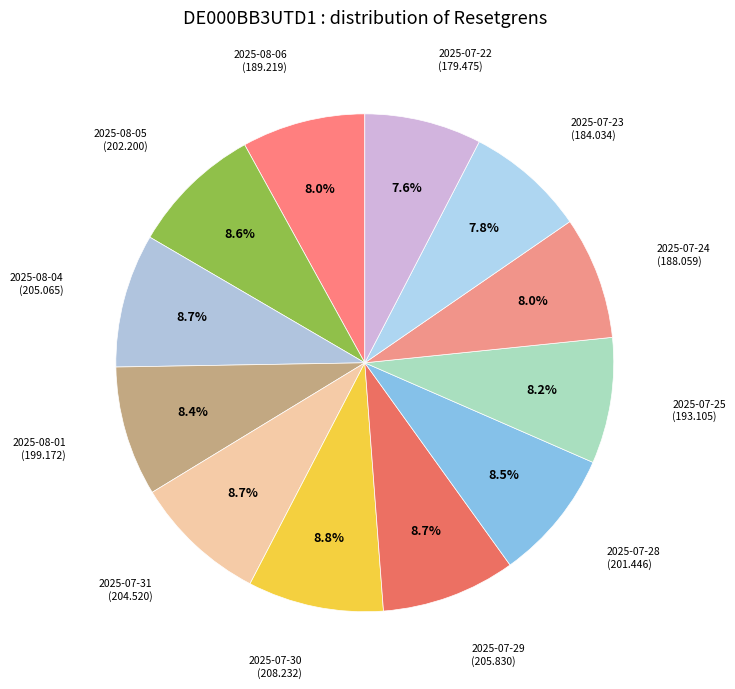

To the nearest percent, what portion does 2025-08-05 represent?

9%